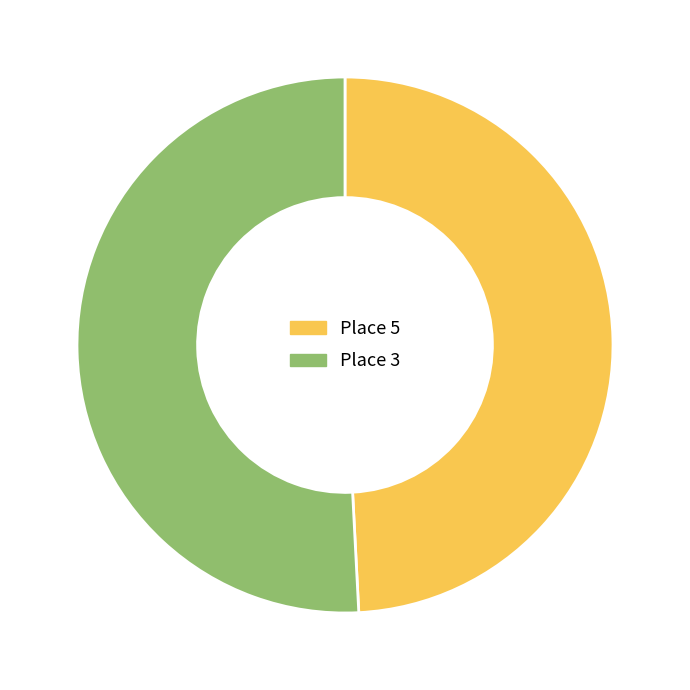

Do Place 5 and Place 3 together represent more than half of the pie?

Yes